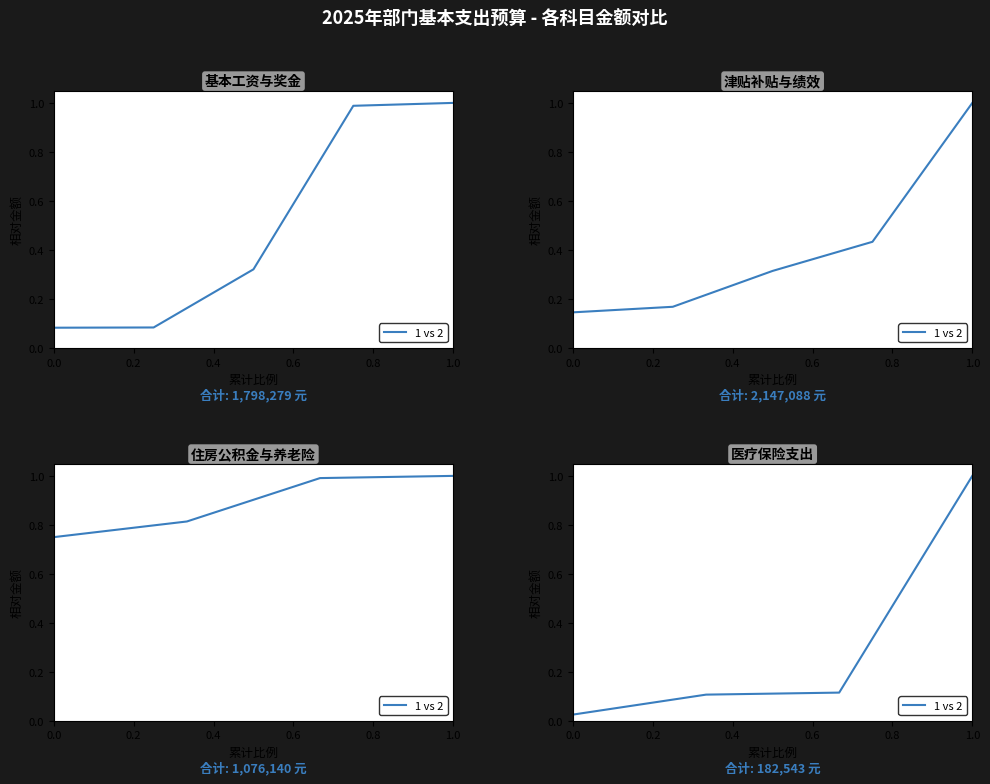

Is it true that the value at 0.0 is 0.0?

False